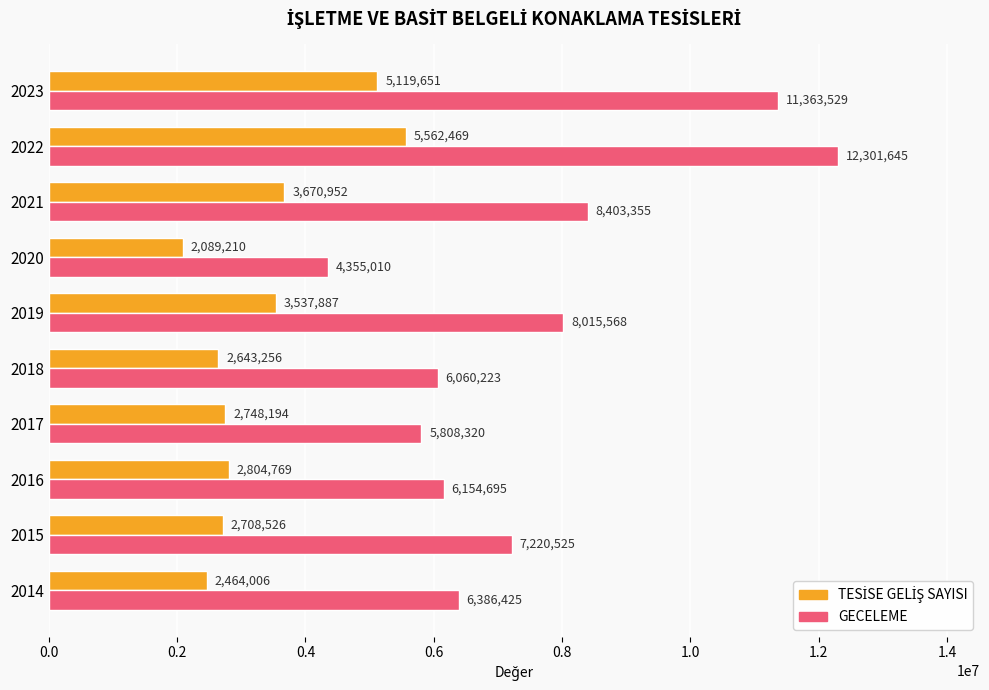

Rank the categories by GECELEME value from lowest to highest.

2020, 2017, 2018, 2016, 2014, 2015, 2019, 2021, 2023, 2022